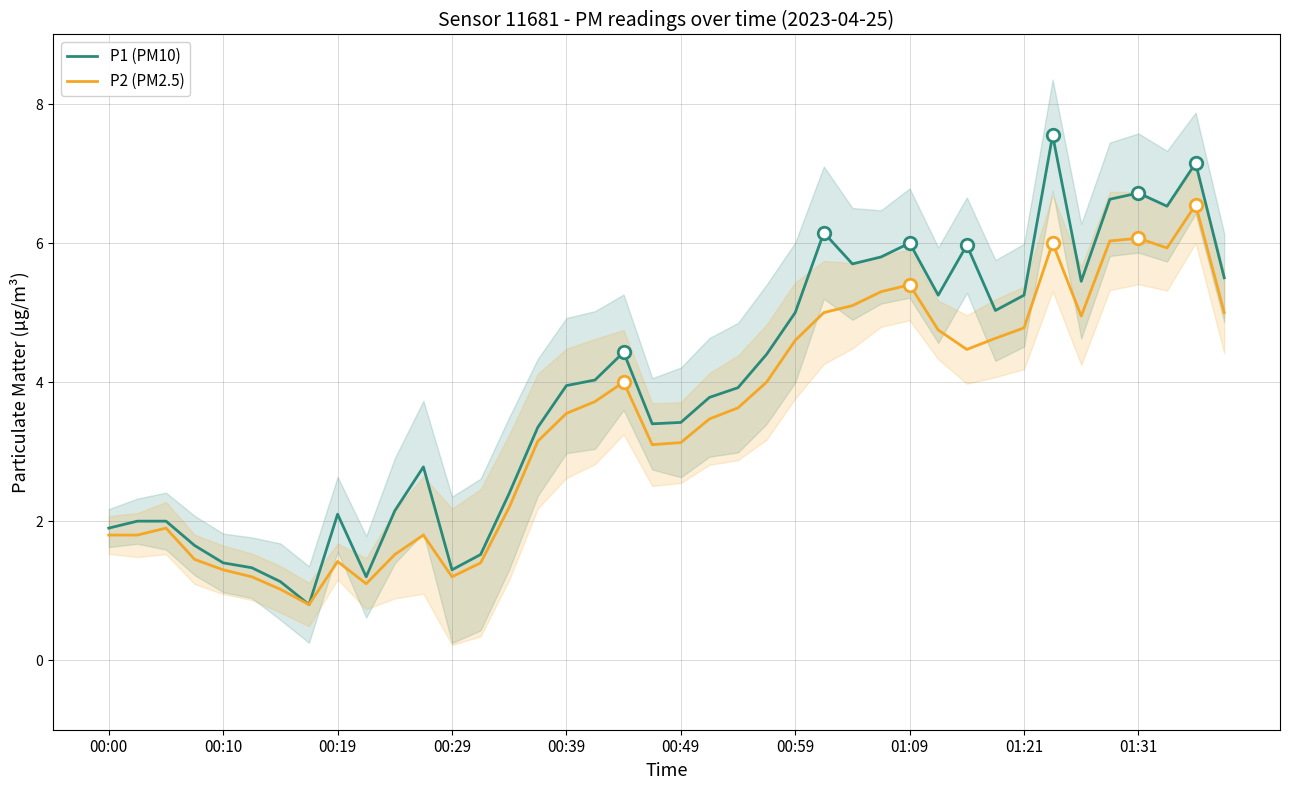

What is the minimum value for P1 (PM10)?

0.8